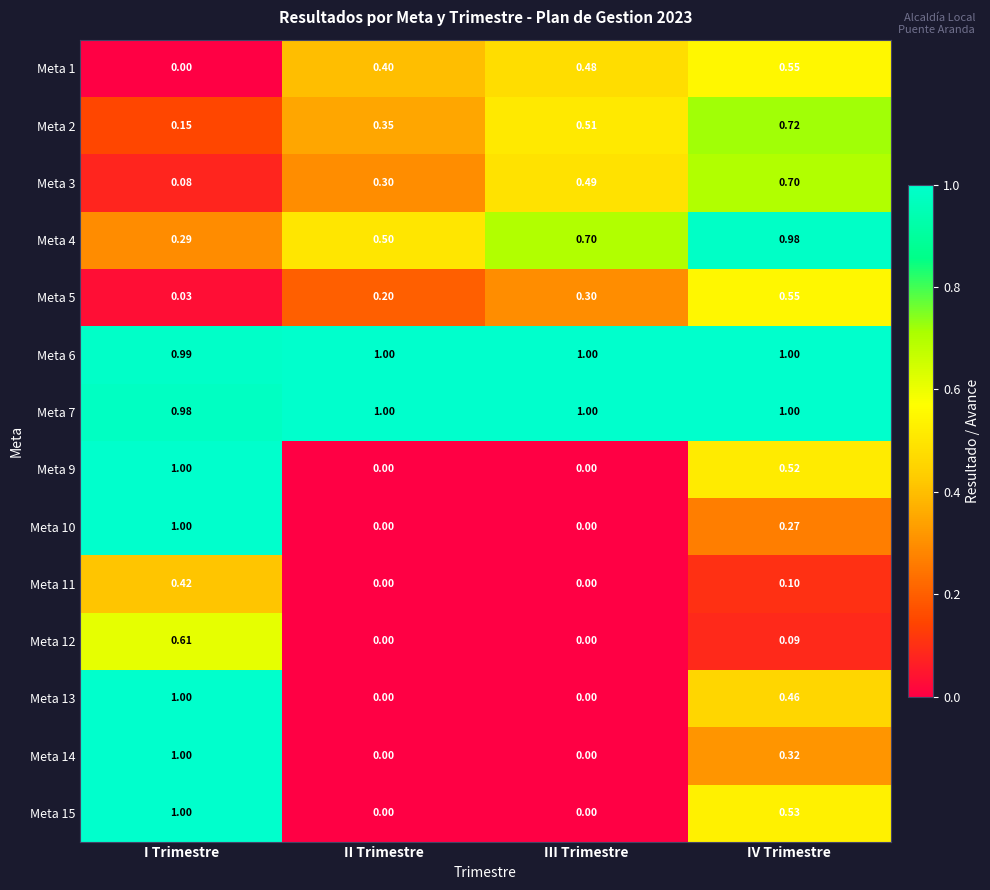

Which category has the highest value in the Meta 5 series?

IV Trimestre